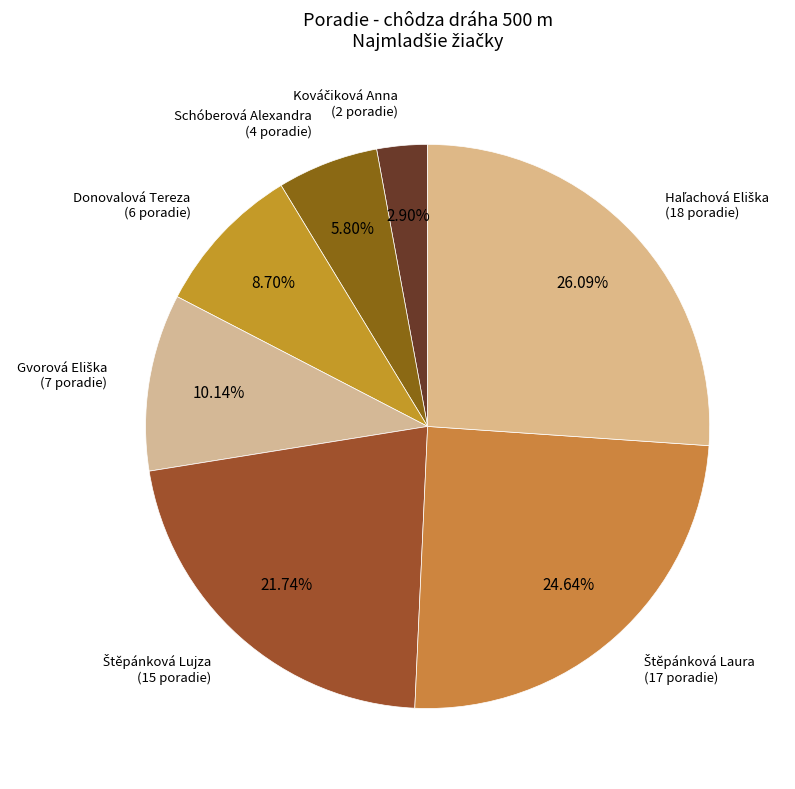

Which has a higher value, Donovalová Tereza or Schóberová Alexandra?

Donovalová Tereza